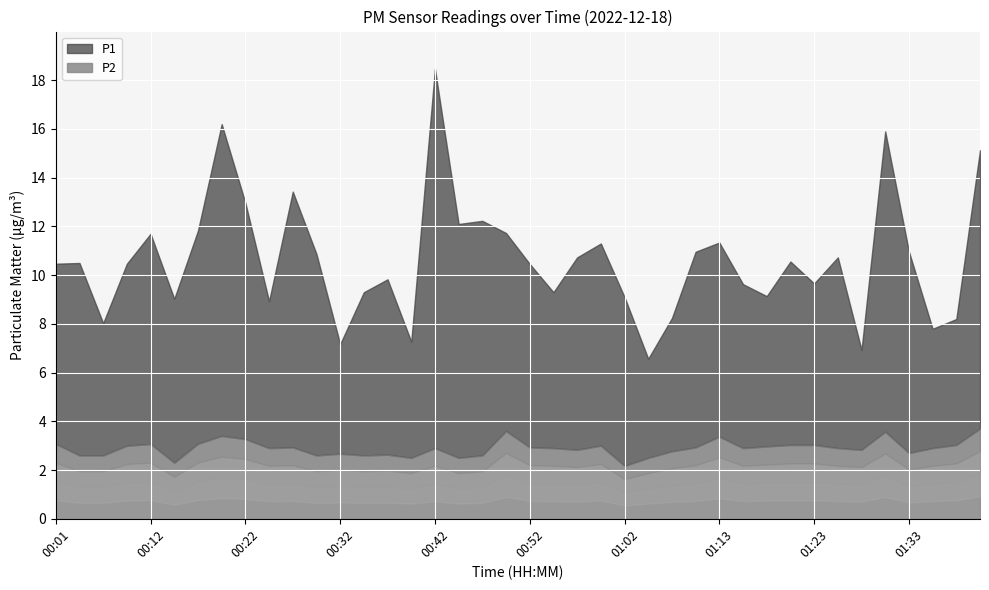

What is the average value of the P1 series?

7.7